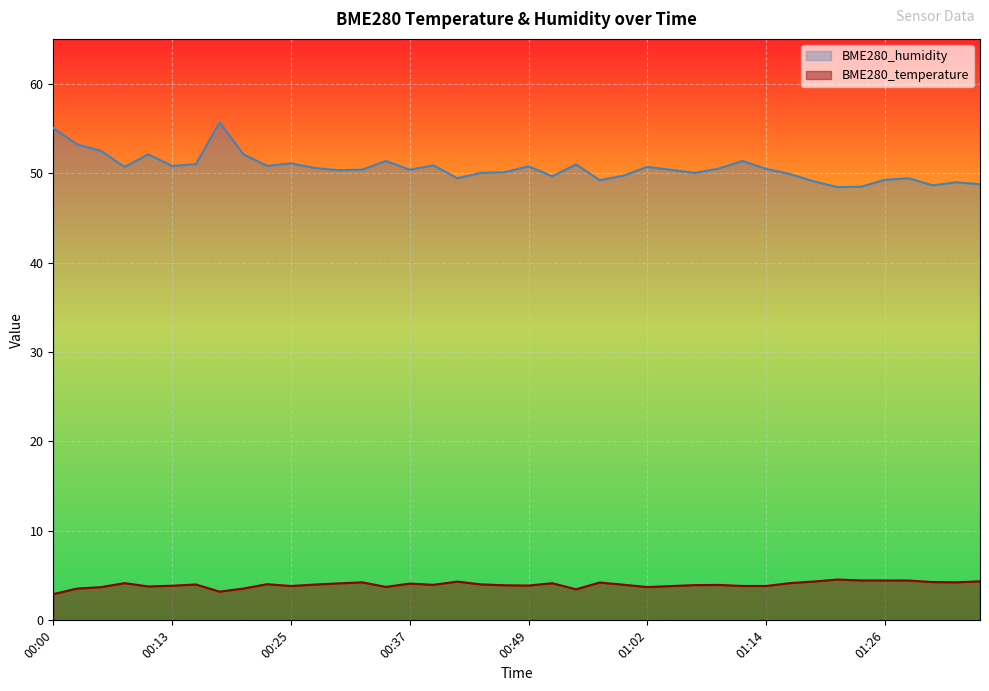

At which category is the sum across all series the highest?

00:17